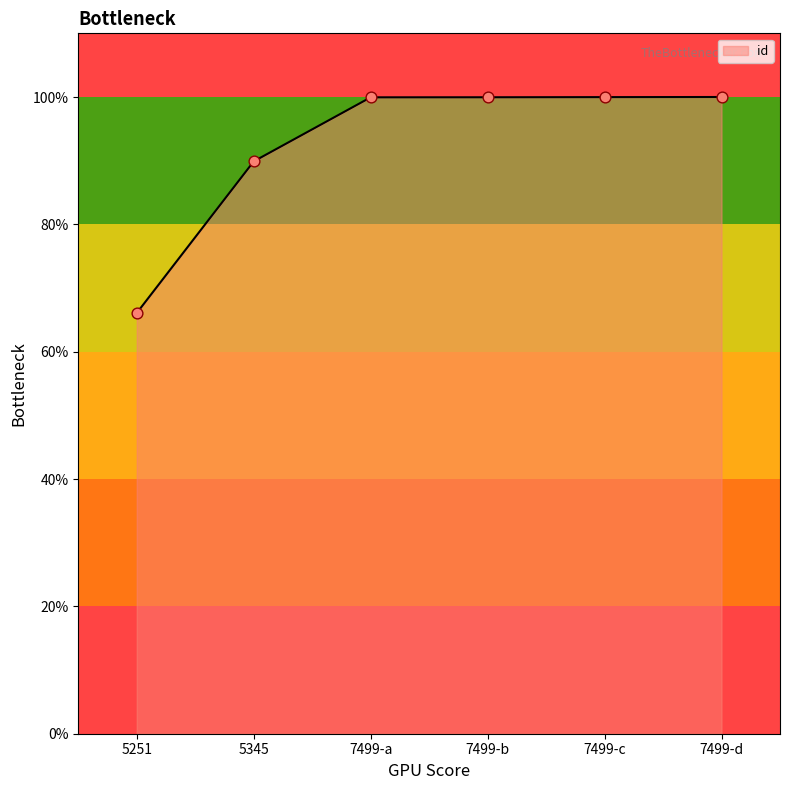

Which has a higher value, 7499-c or 5251?

7499-c